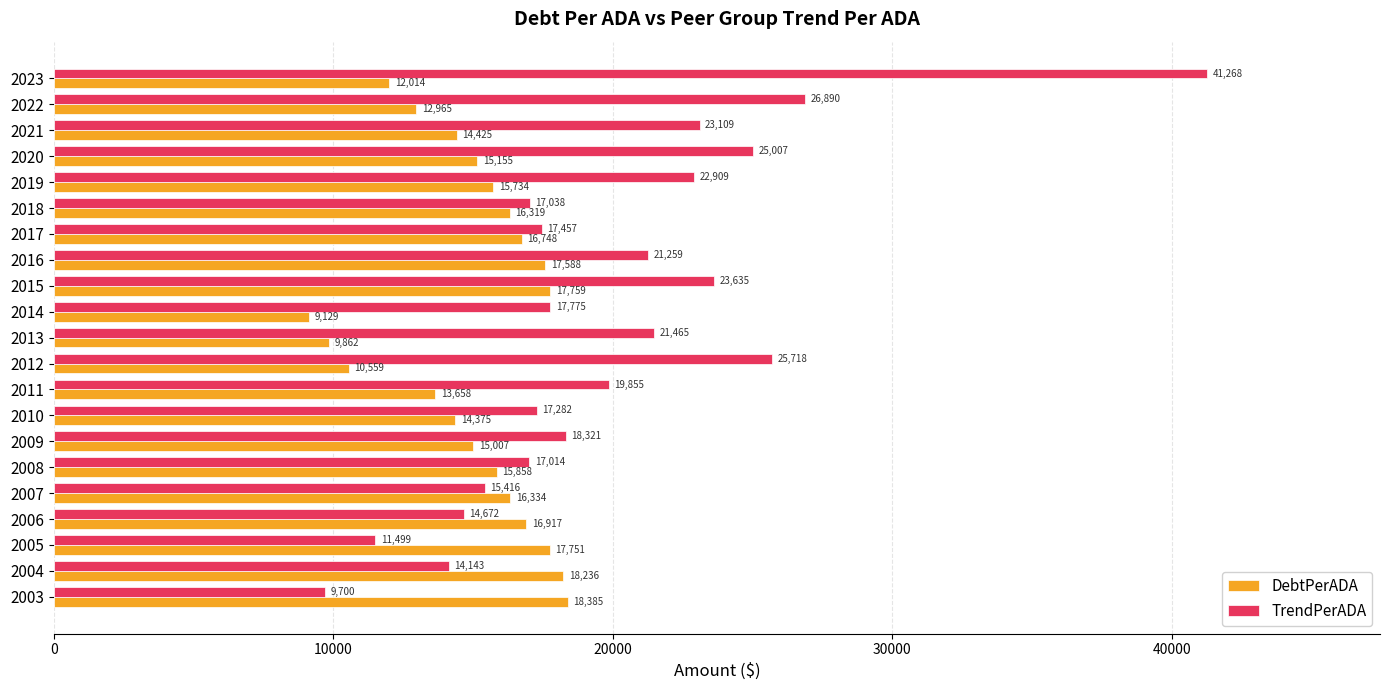

What is the difference between the maximum and minimum values in the TrendPerADA series?

31568.4